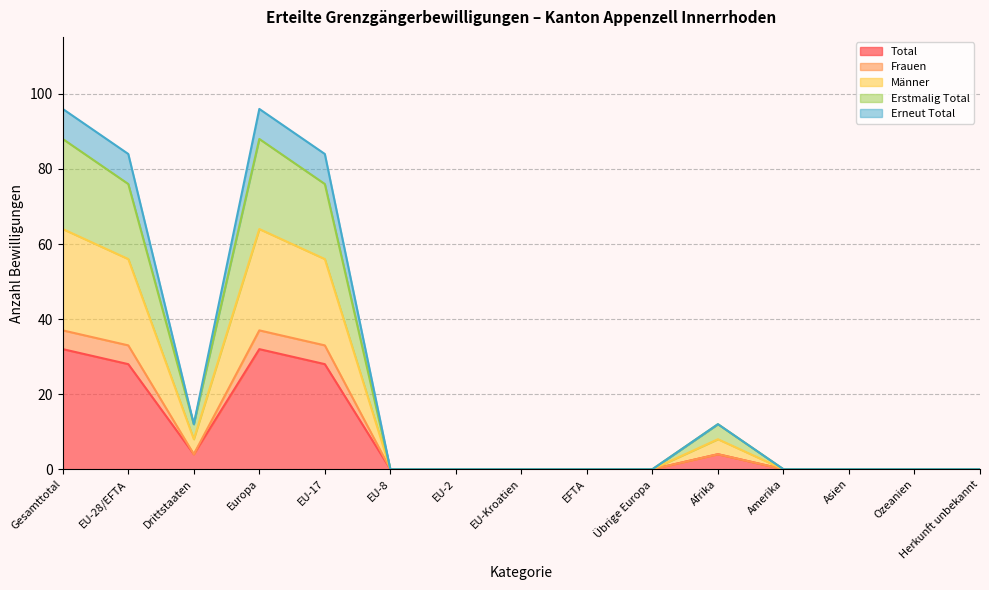

True or false: Männer and Erstmalig Total intersect in this chart.

False